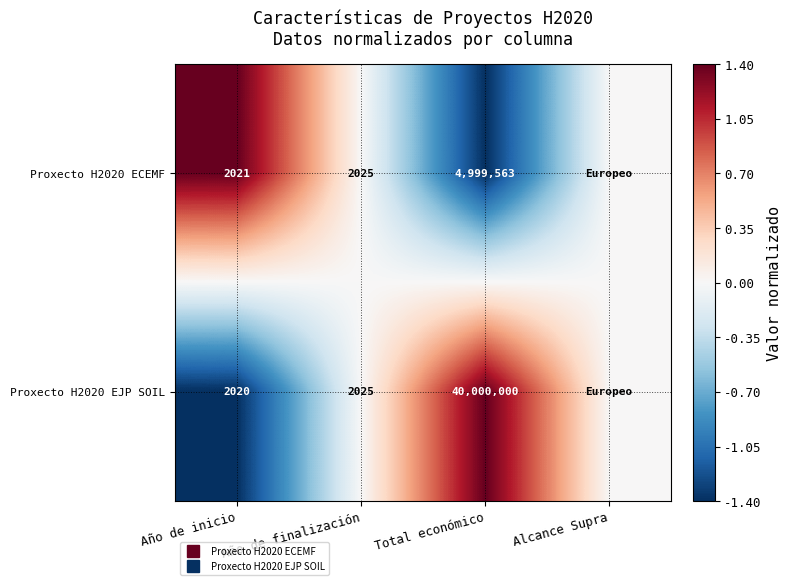

Count the Proxecto H2020 ECEMF values in the range 0 to 1.

2